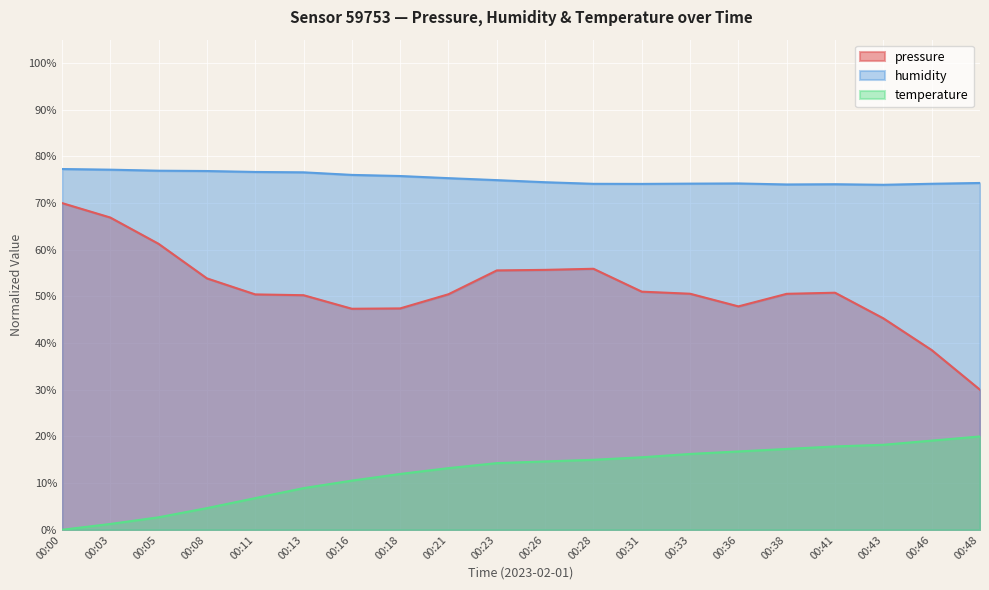

Count the number of data series in this chart.

3